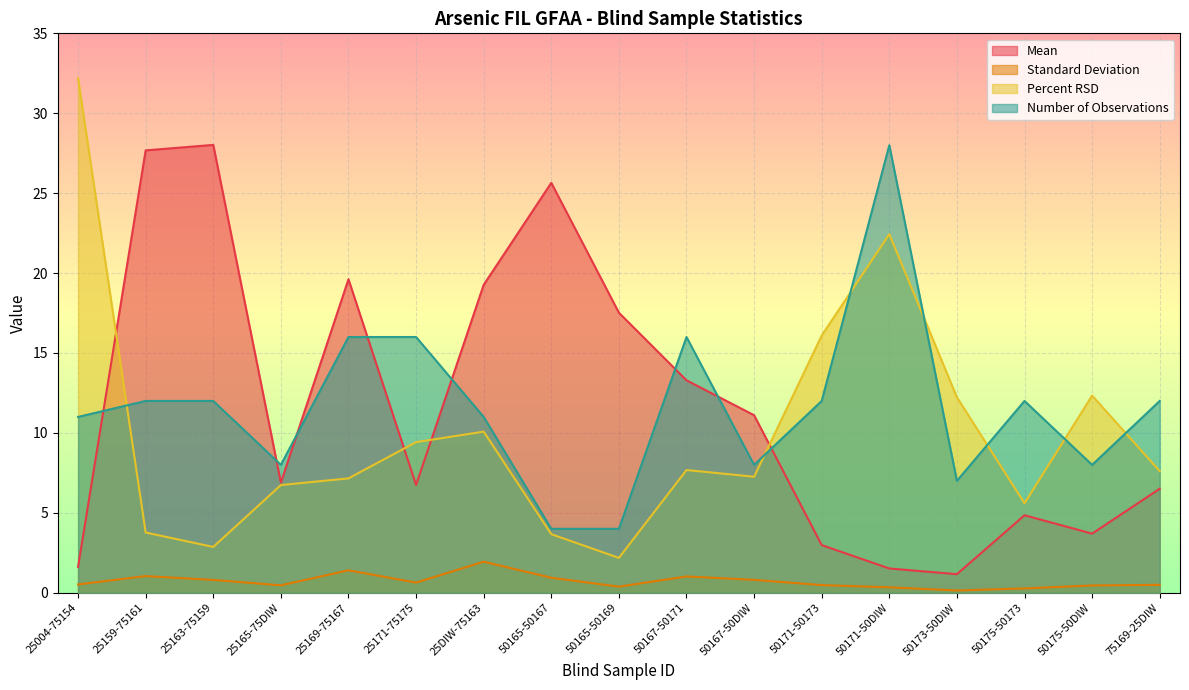

Rank the series by their maximum value, from lowest to highest.

Standard Deviation, Number of Observations, Mean, Percent RSD